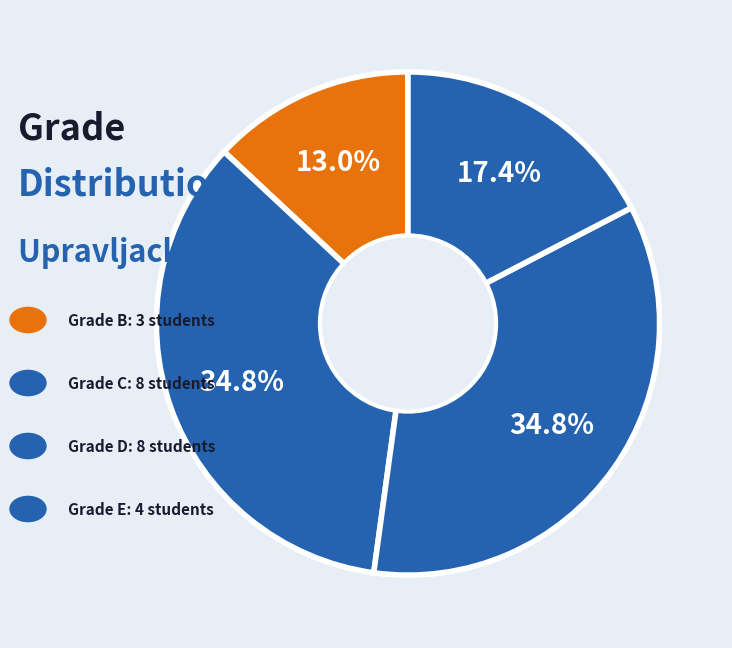

Count the number of slices in the pie.

4